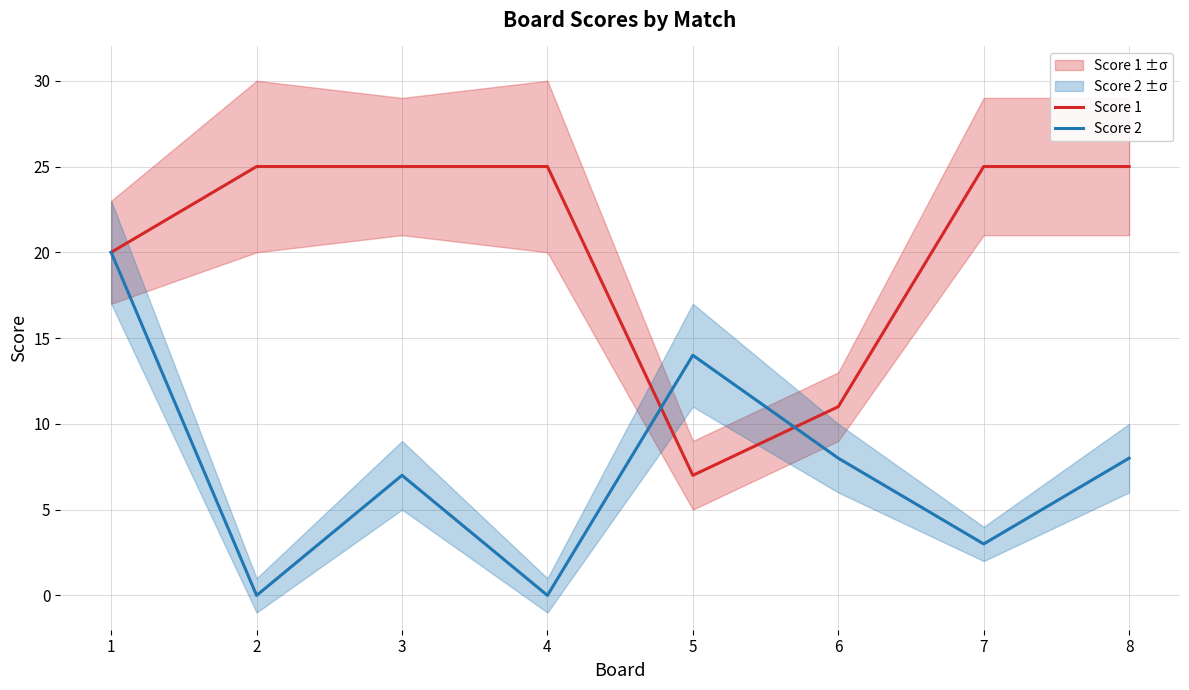

What is the minimum value for Score 1?

7